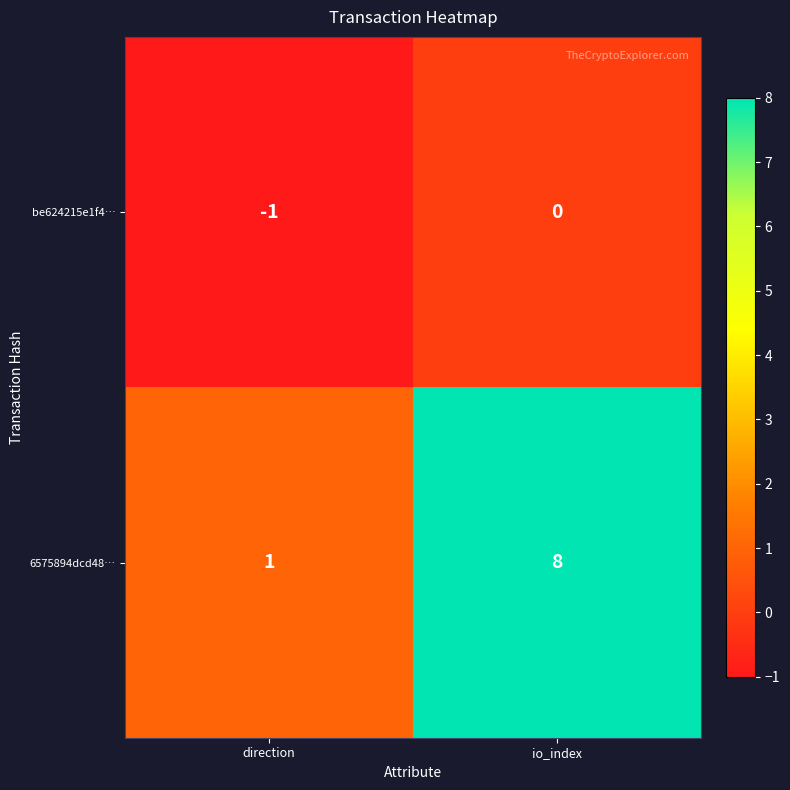

What is the difference between the 6575894dcd48… values at direction and io_index?

7